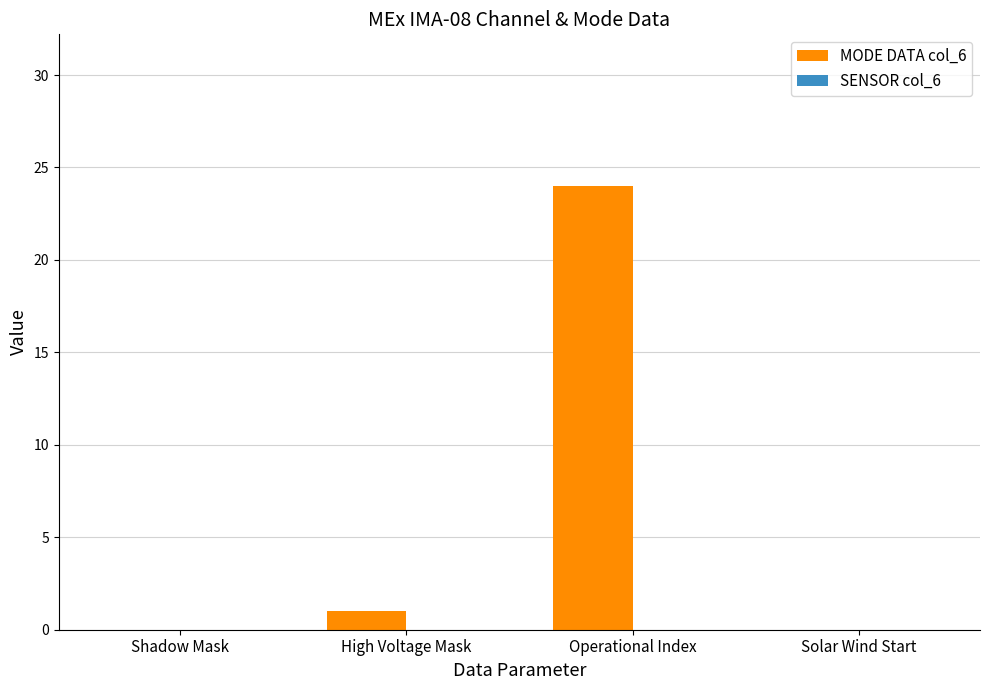

What is the change in value from High Voltage Mask to Operational Index?

+23